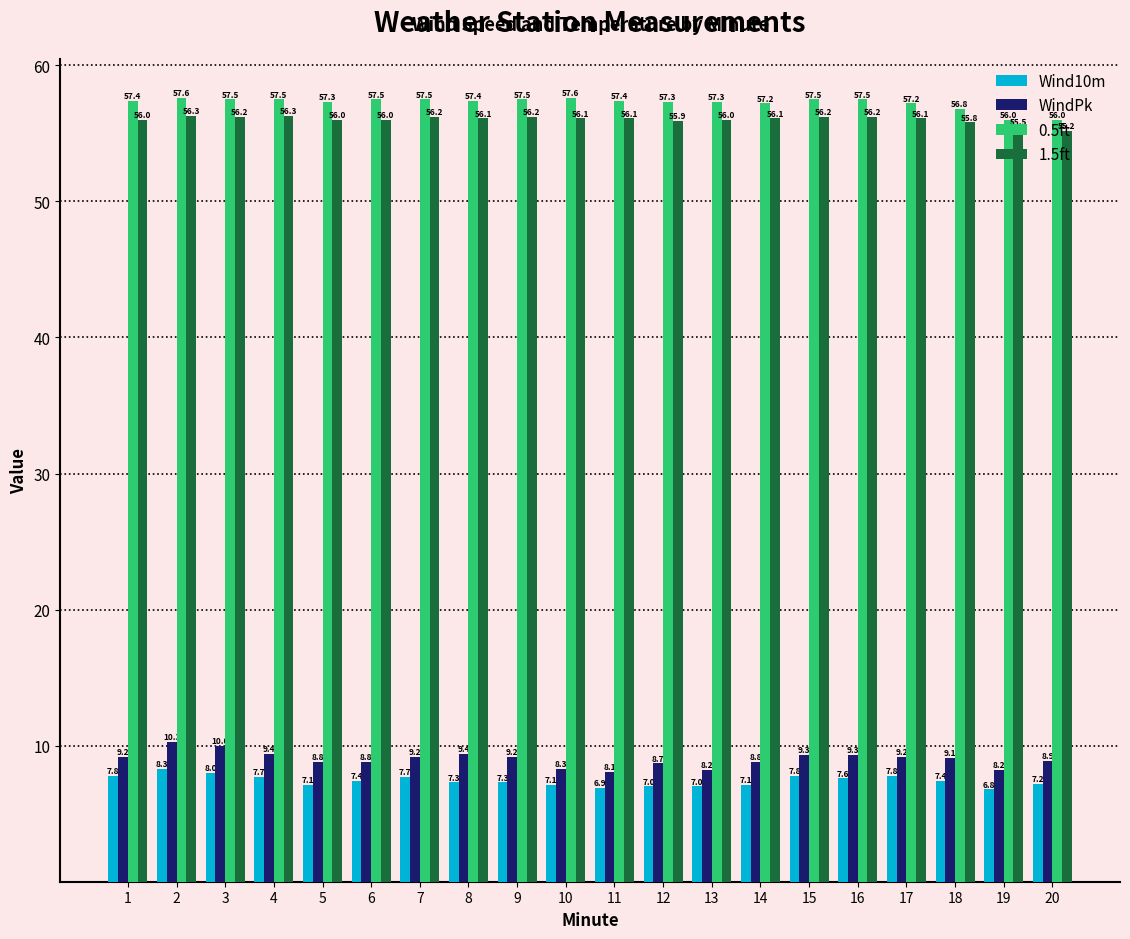

Is the value of 0.5ft at 18 greater than the value of Wind10m at 3?

Yes